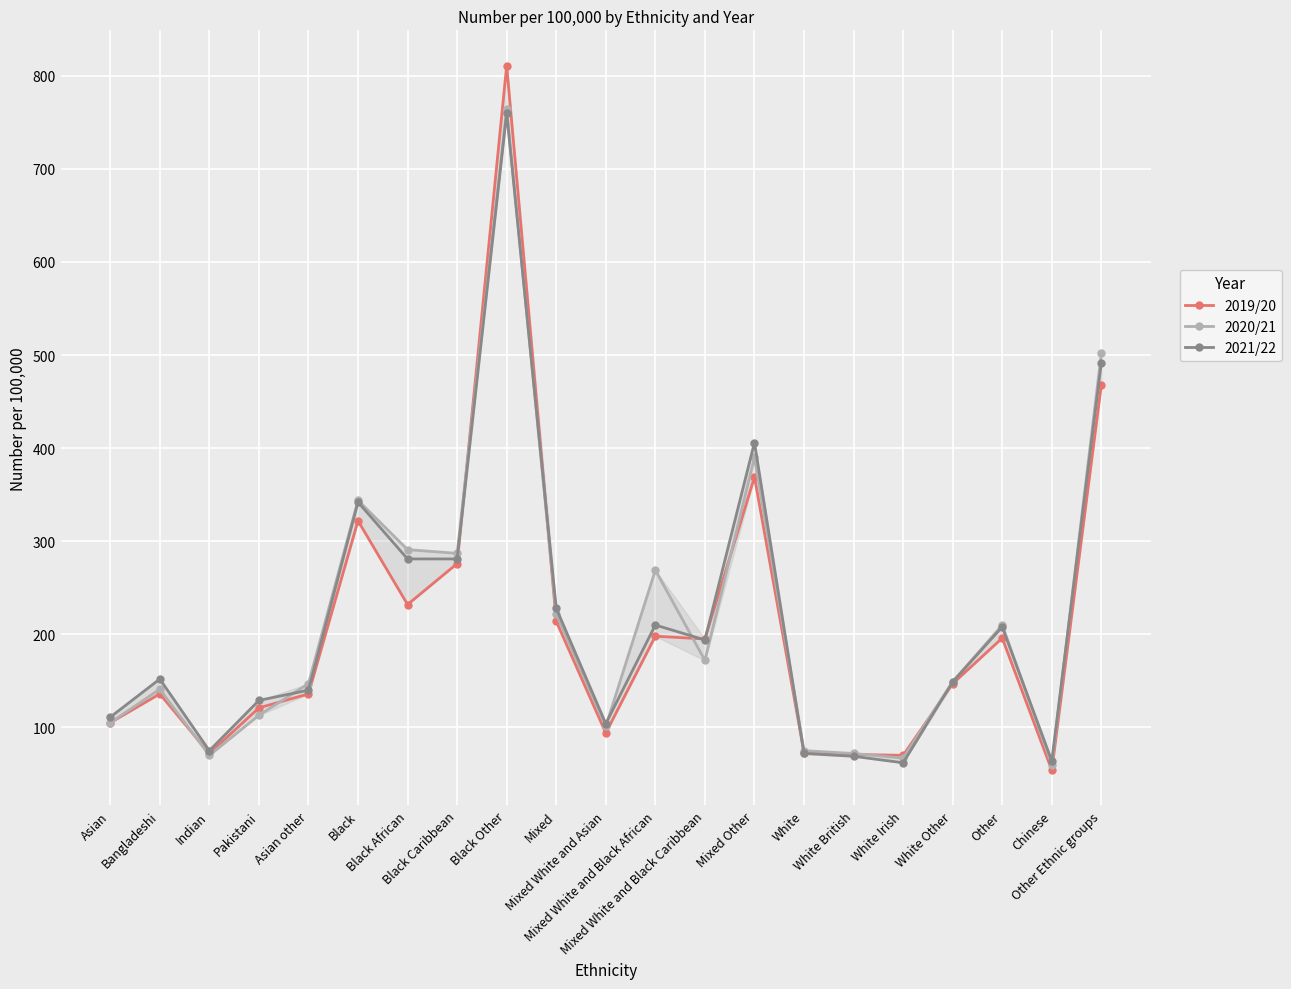

At which label is 2019/20 closest to 432?

Other Ethnic groups